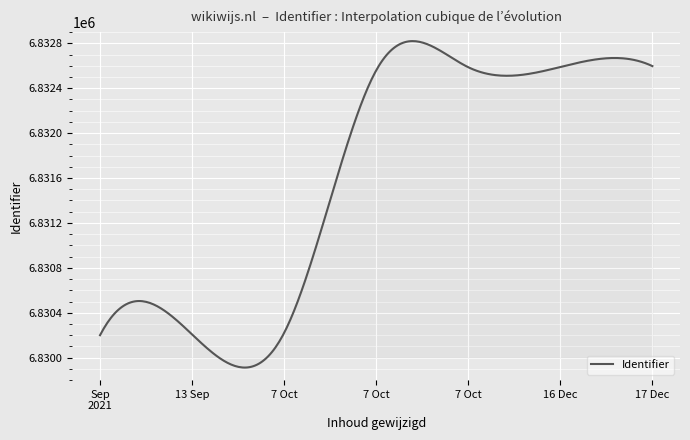

What is the smallest value displayed?

6829911.9